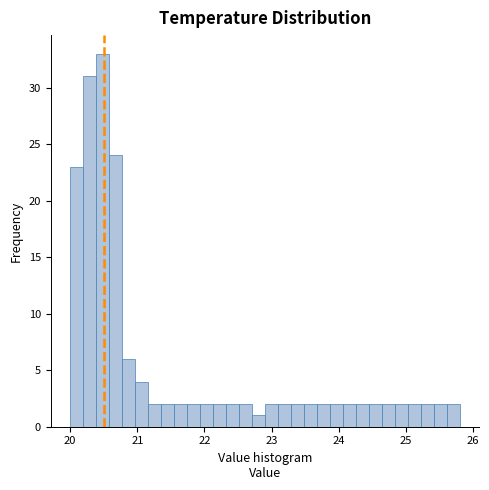

Around what value on the x-axis is the tallest bar? Give the approximate position of its centre, as read against the axis.

20.5